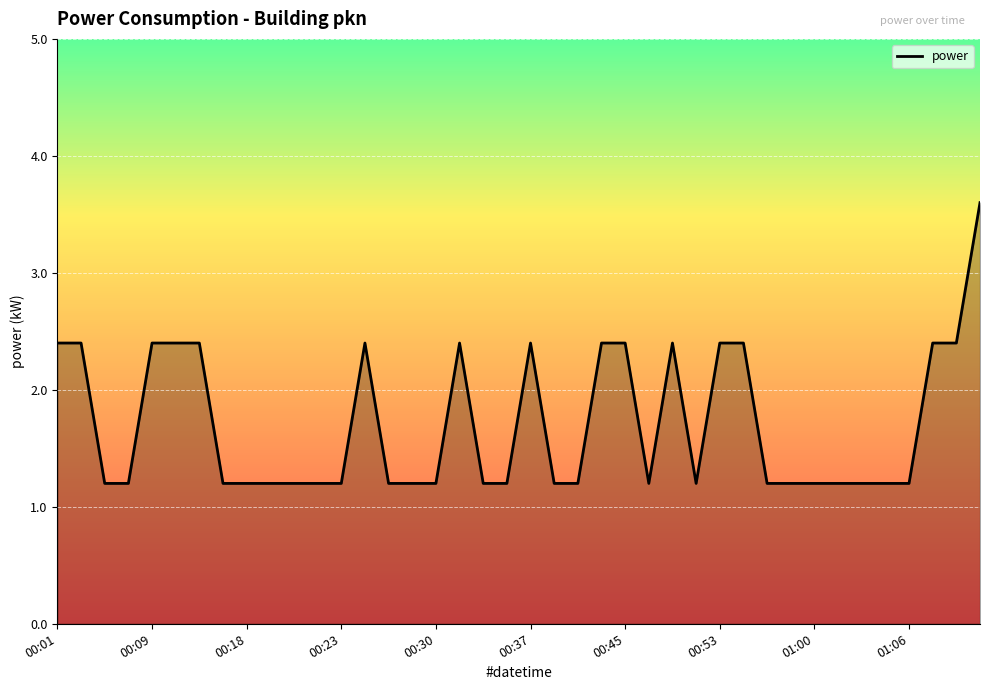

What is the difference between the maximum and minimum values?

2.4